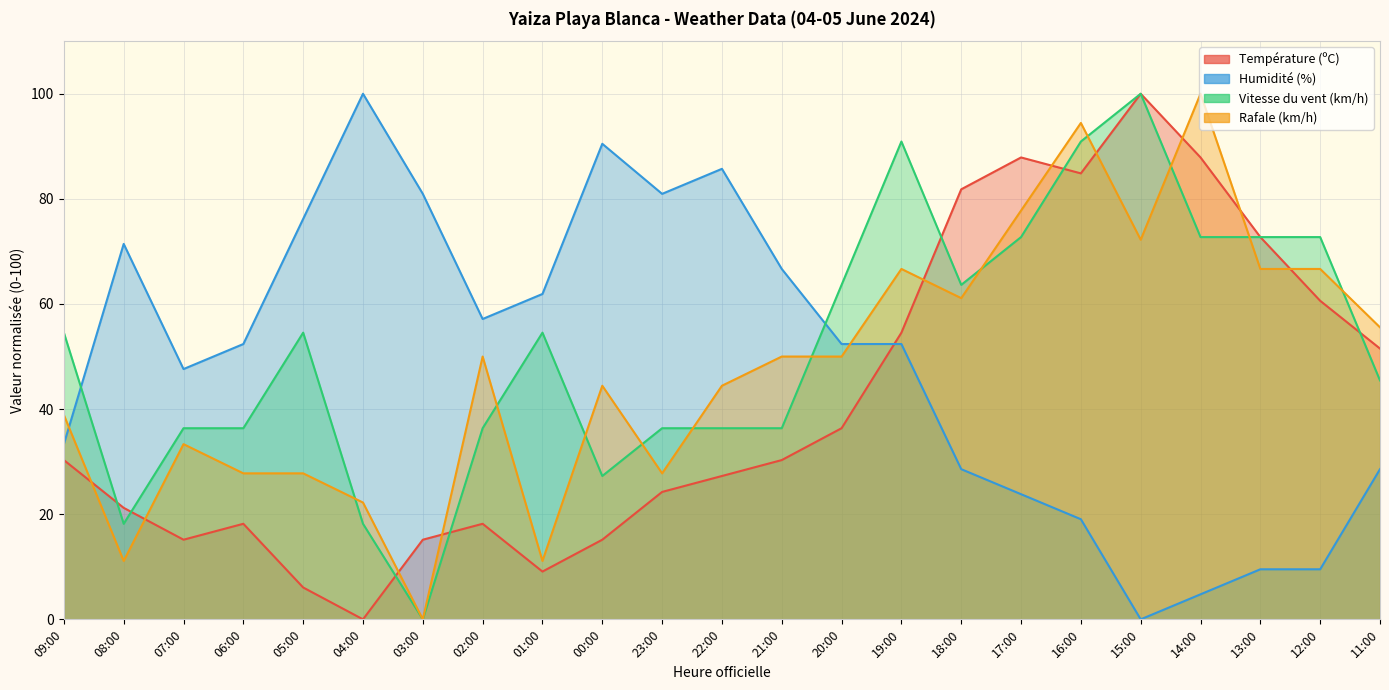

How many data points does each series have?

23